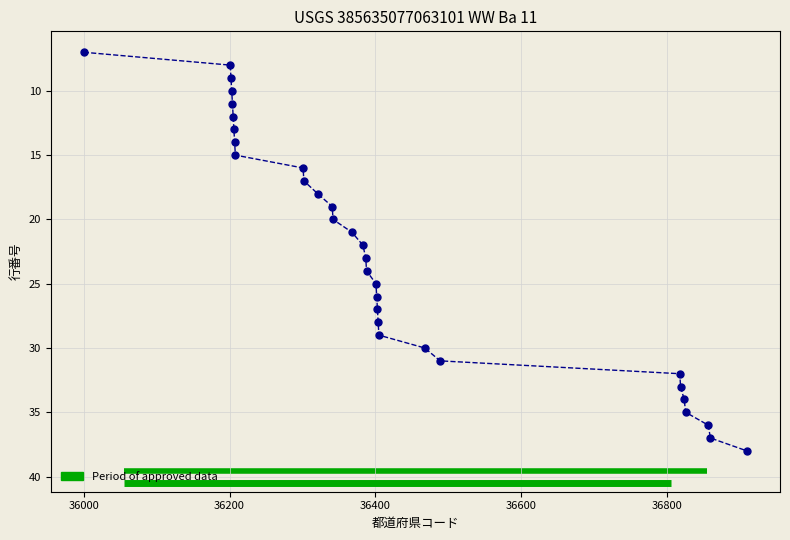

What is the range of X values (max minus min)?

910